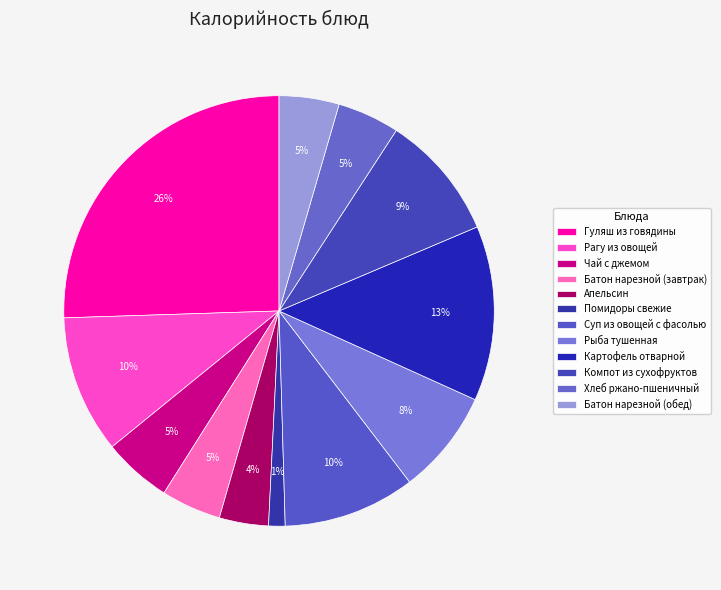

What is the change in value from Гуляш из говядины to Батон нарезной (обед)?

-244.6